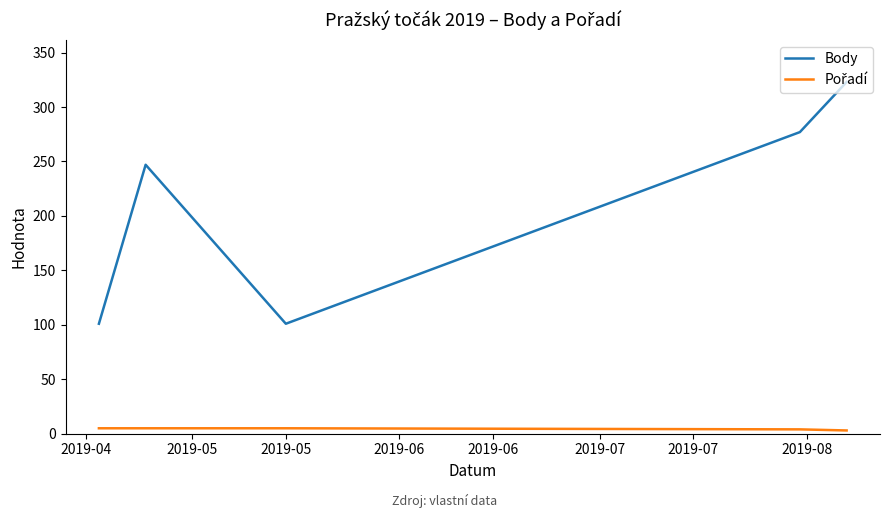

Which series has the widest spread of values?

Body